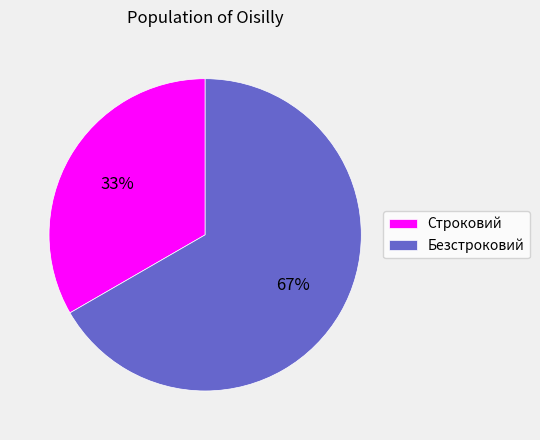

What percentage is the Строковий slice, to the nearest percent?

33%